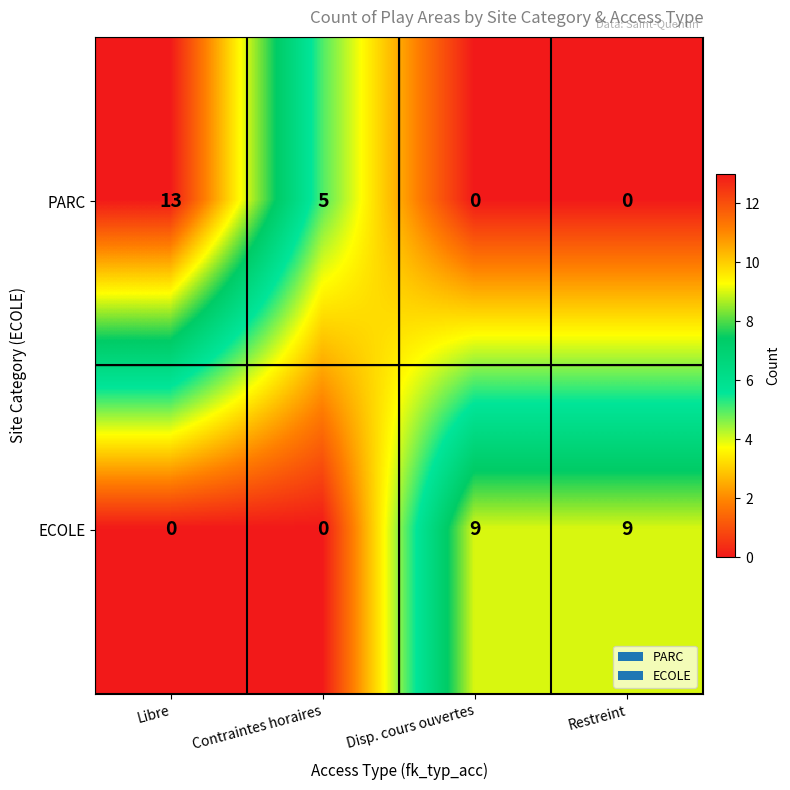

What is the difference between the maximum and second lowest values in the PARC series?

13